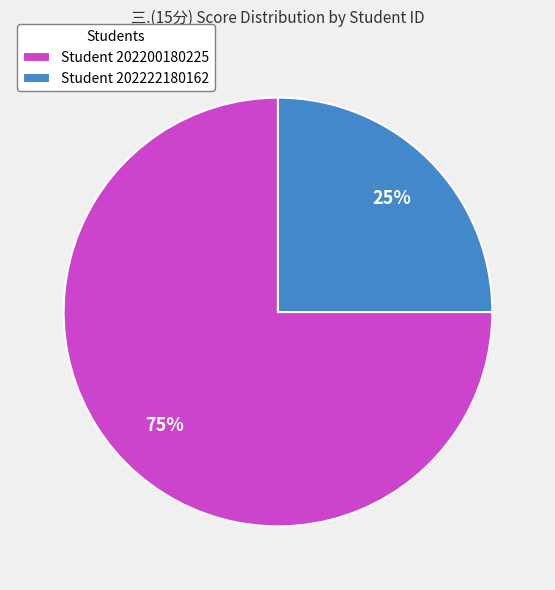

Count the number of slices in the pie.

2